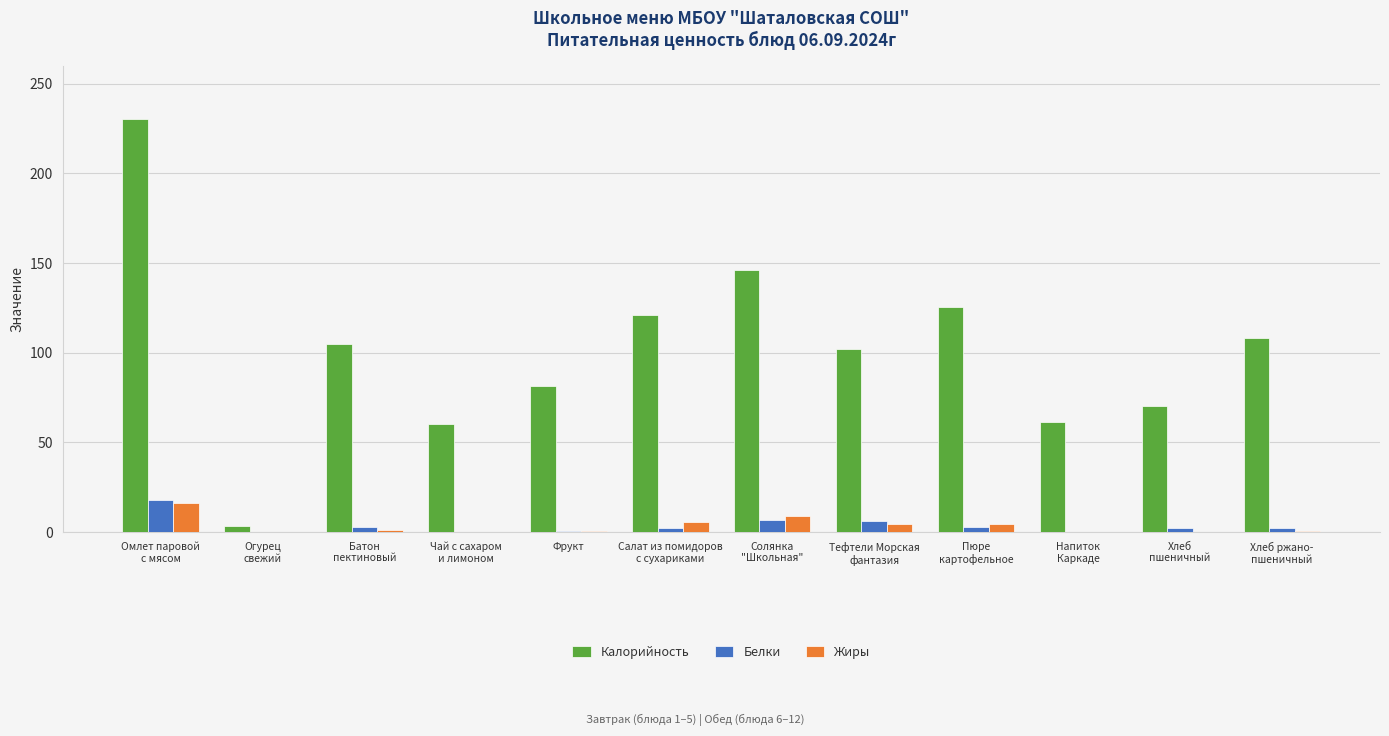

What is the maximum value for Жиры?

16.4